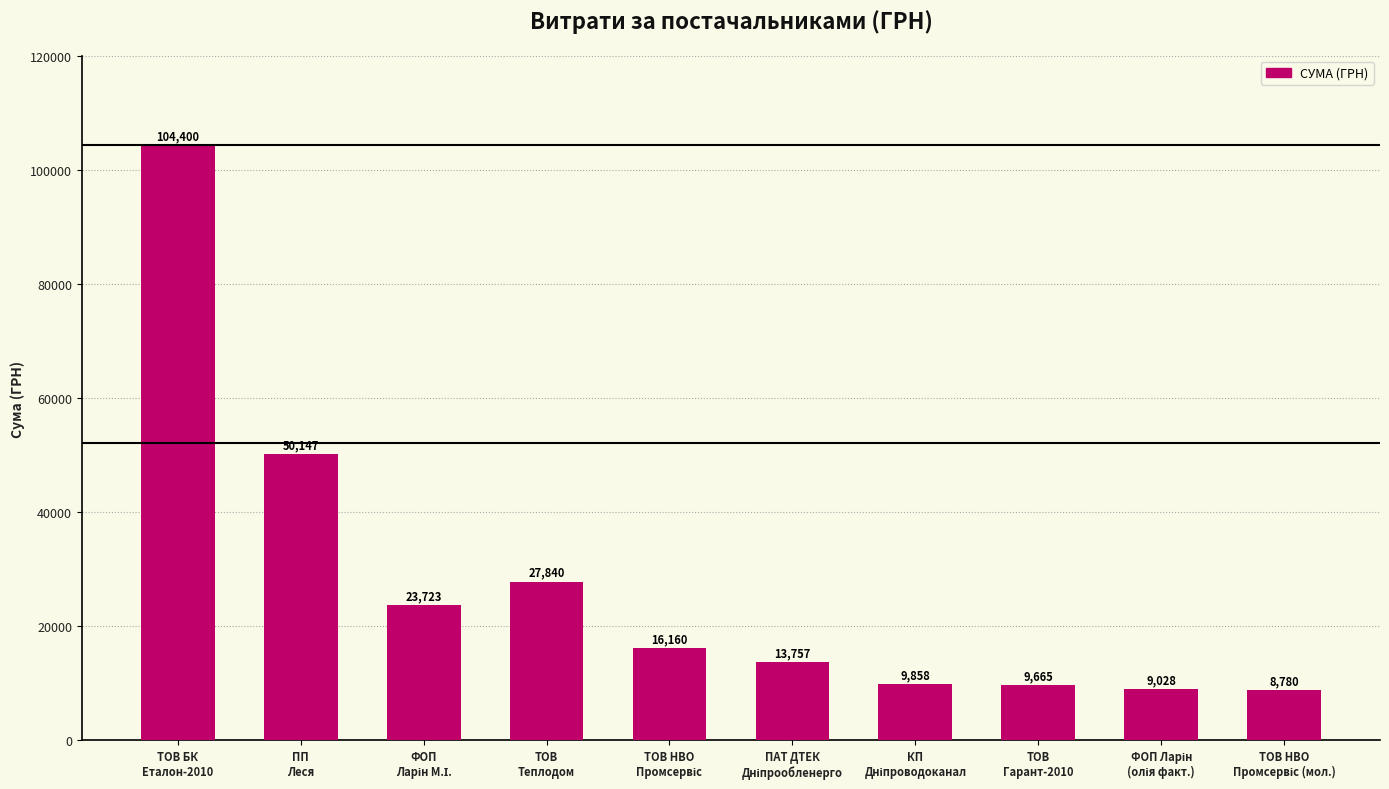

What is the smallest value displayed?

8780.2